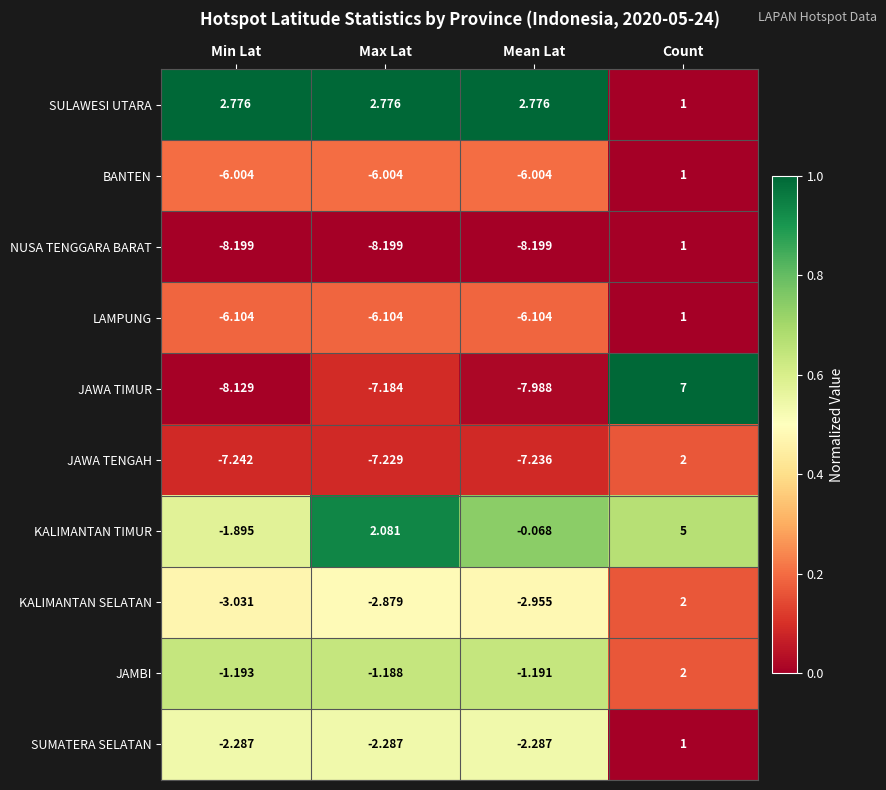

List the labels in order of KALIMANTAN SELATAN value, smallest first.

Min Lat, Mean Lat, Max Lat, Count